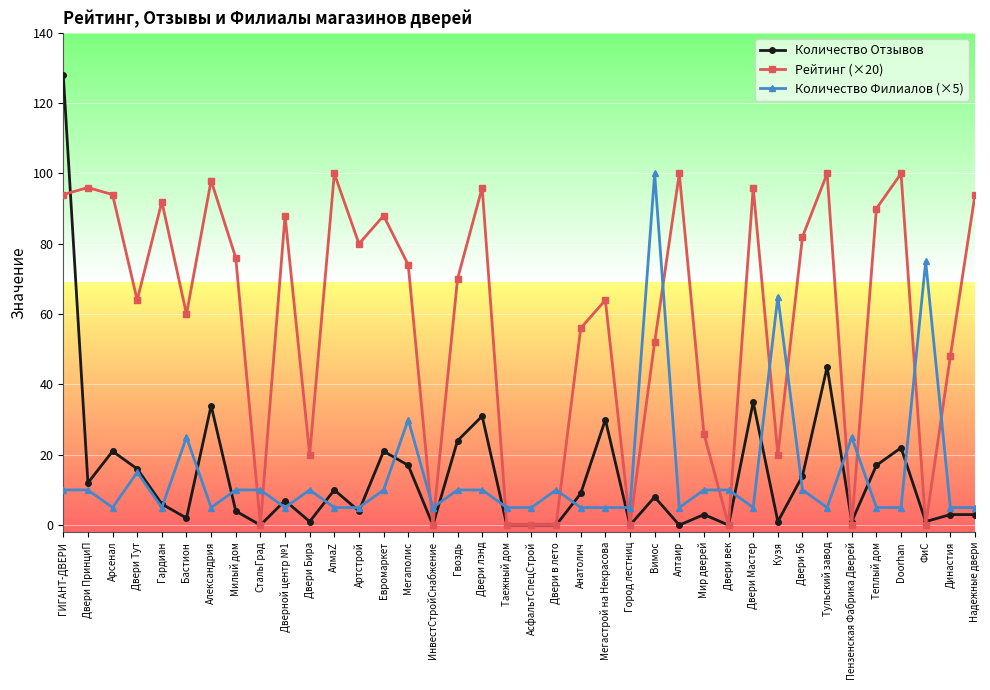

The Количество Отзывов series shows 3 at Вимос. True or false?

False